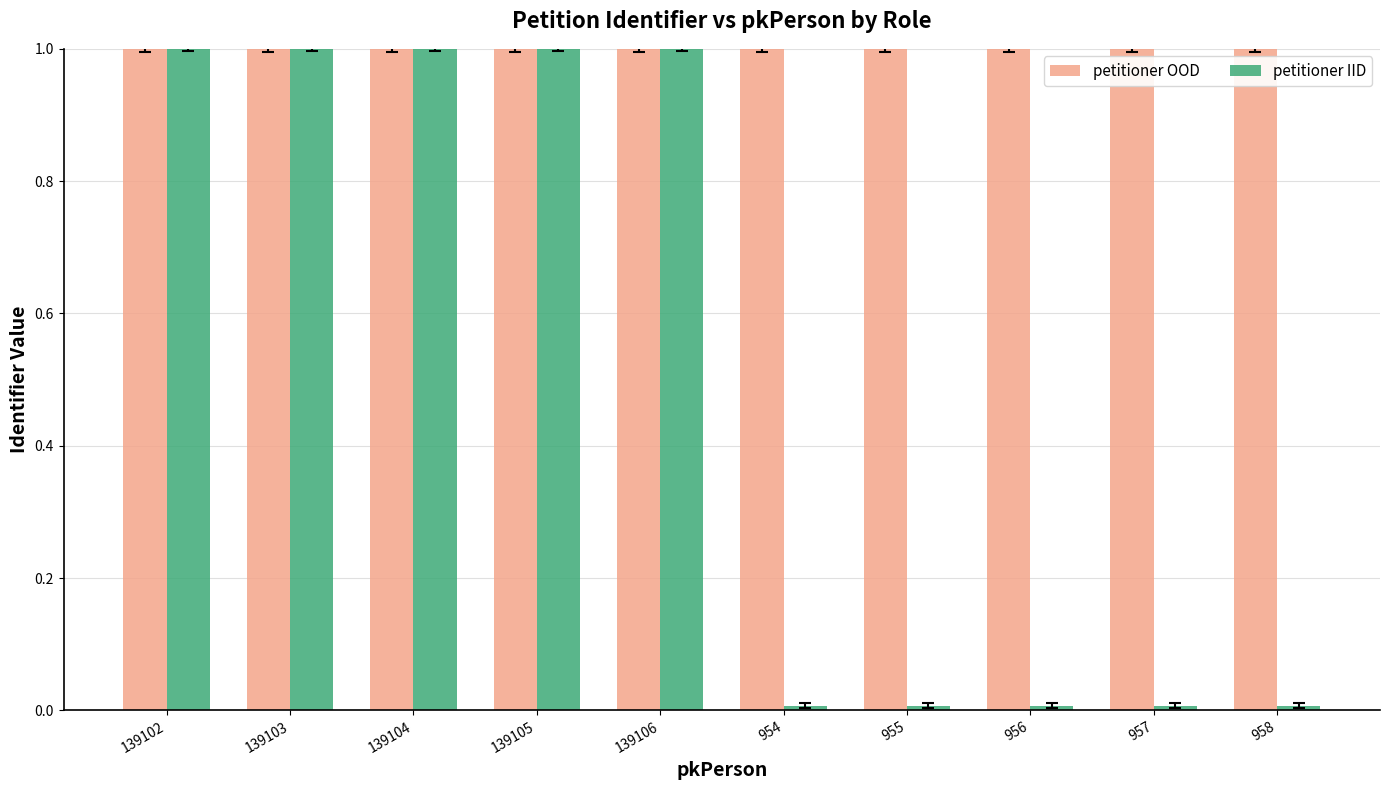

Which series has the largest total across all categories?

petitioner OOD